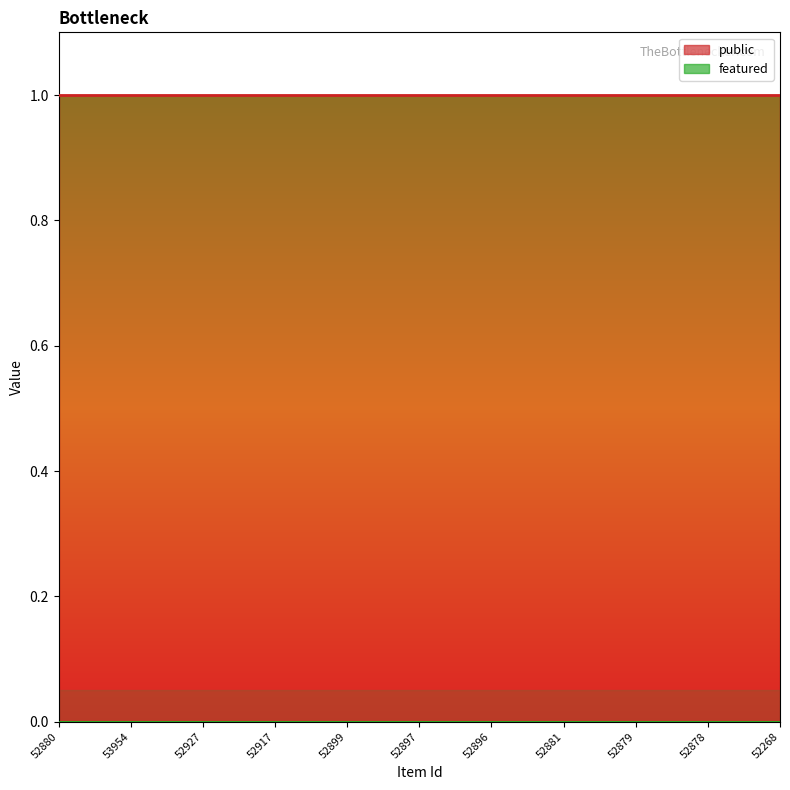

Which category has the highest value in the public series?

52880